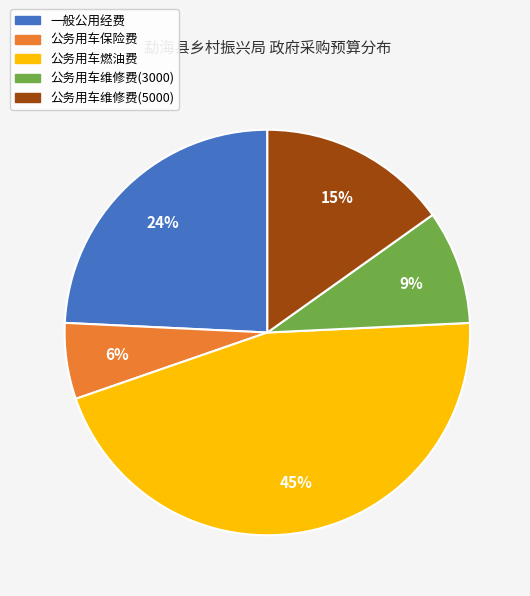

Is it true that 公务用车保险费 is 12% of the pie?

False